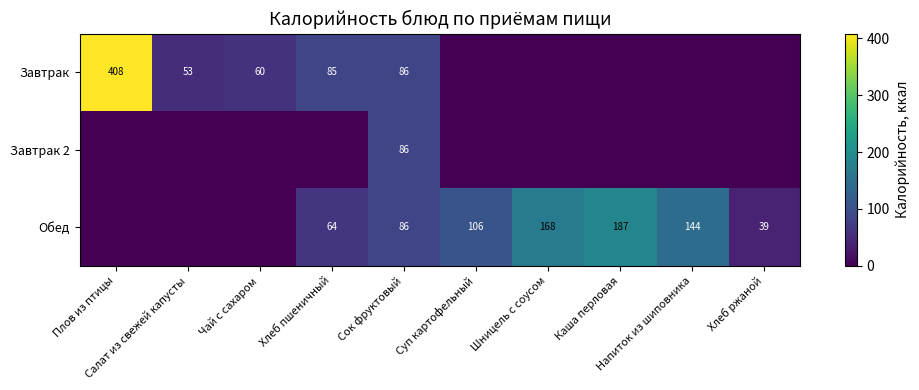

Is it true that Обед equals 86.0 at Сок фруктовый?

True